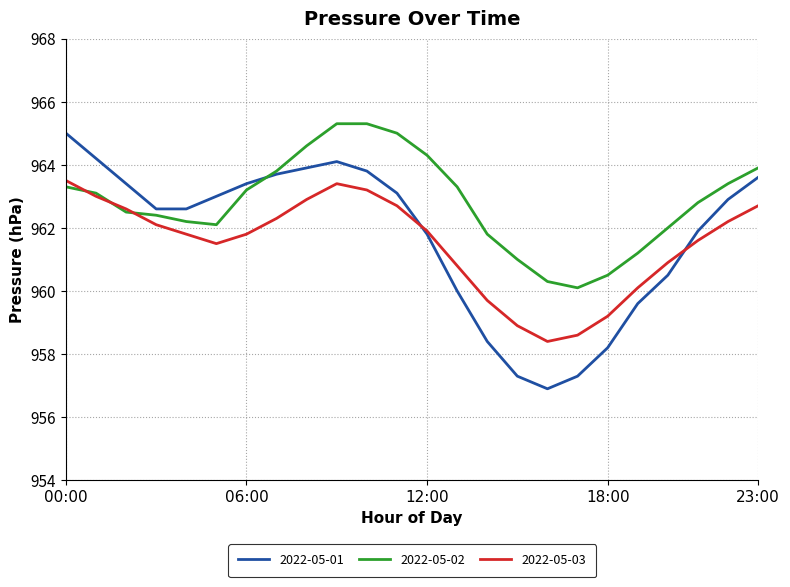

What is the sum of all 2022-05-03 values?

23075.8